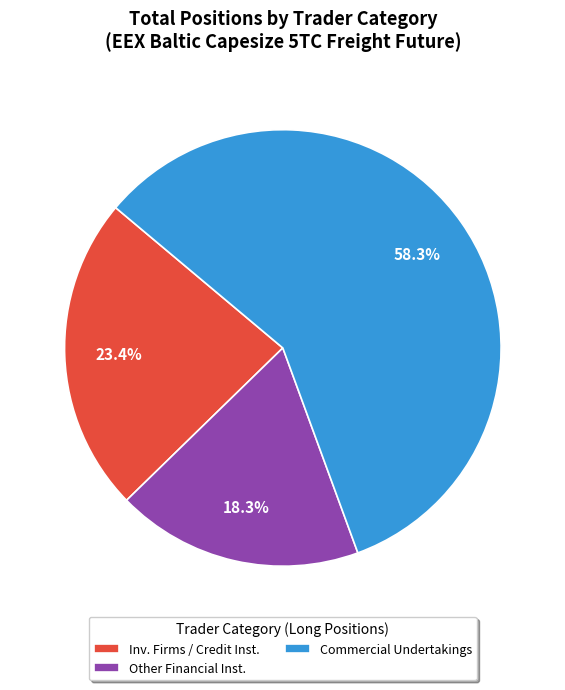

Which category has the smallest portion of the pie?

Other Financial Inst.